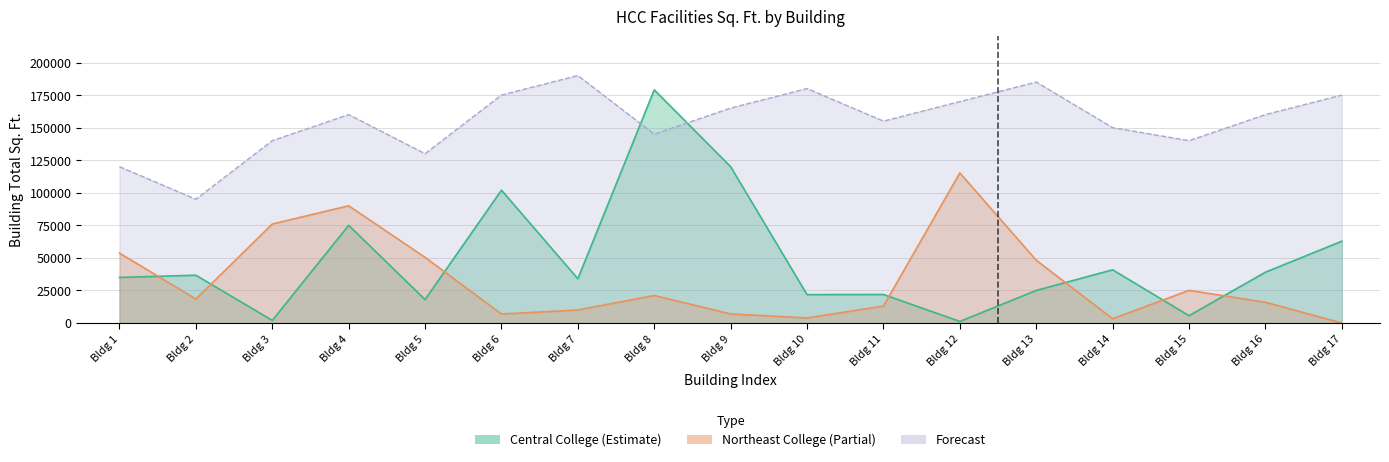

What is the difference between the highest and lowest values at Bldg 3?

138000